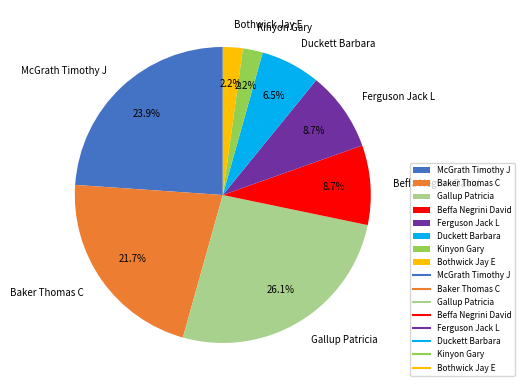

Which category has the biggest portion of the pie?

Gallup Patricia